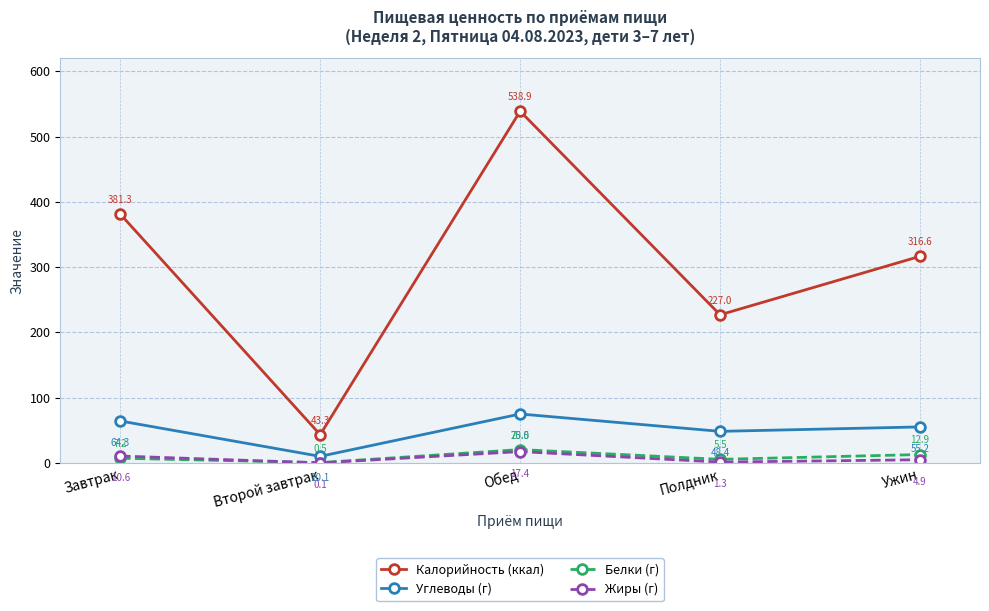

What are all the series names shown in the legend?

Калорийность (ккал), Углеводы (г), Белки (г), Жиры (г)